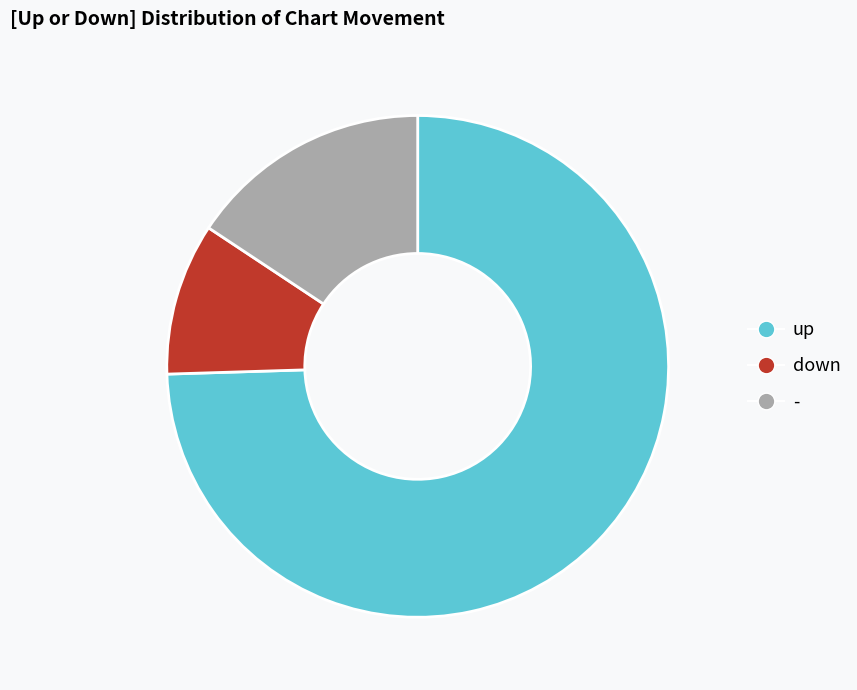

Between - and up, which is larger?

up